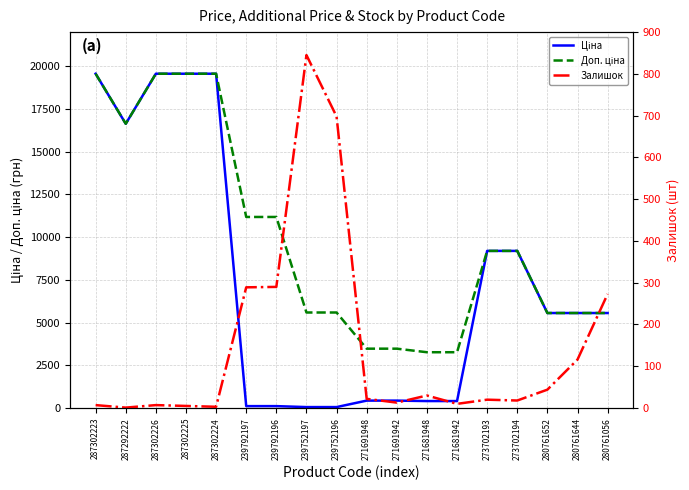

At 271691948, list the series in order from largest to smallest.

Доп. ціна, Ціна, Залишок